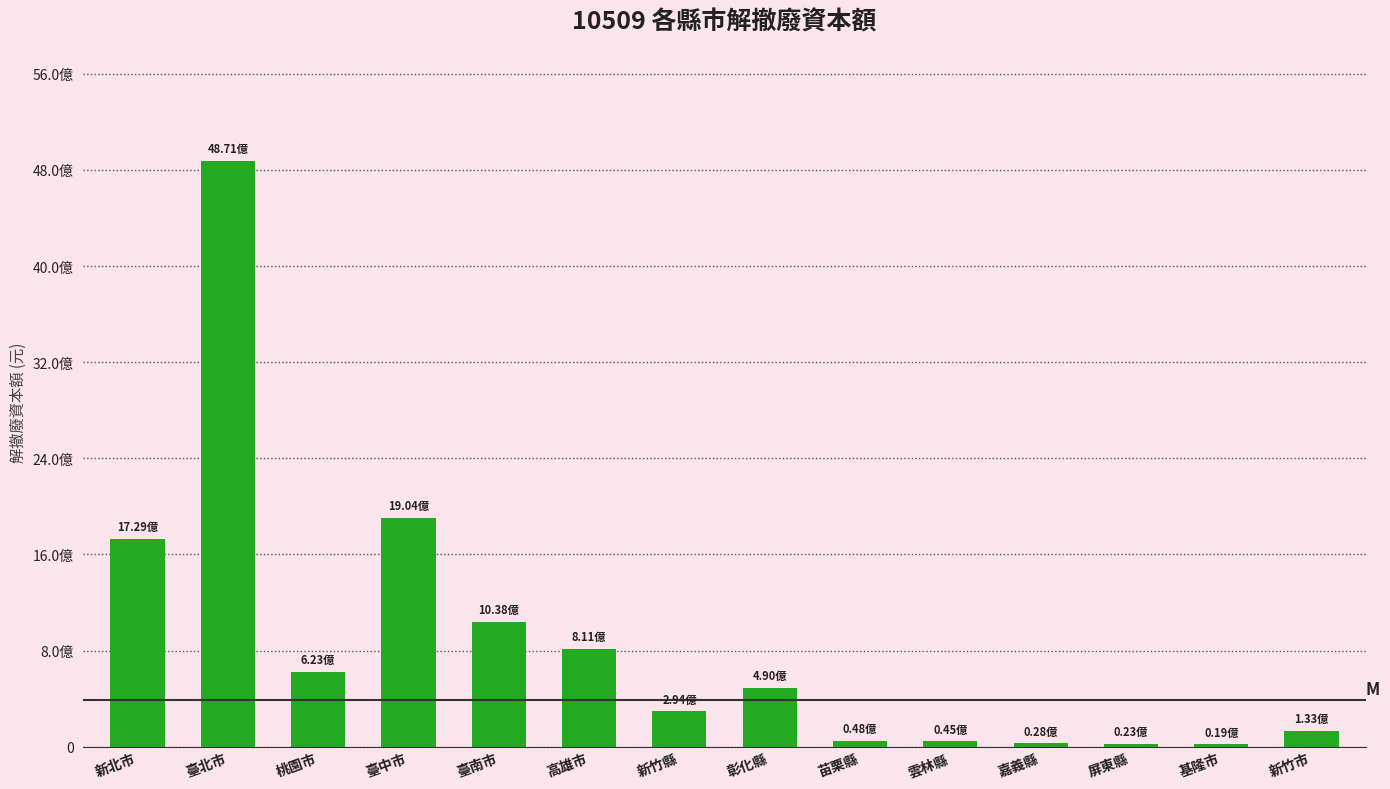

What value does the data have at 高雄市, to the nearest 10?

811468000